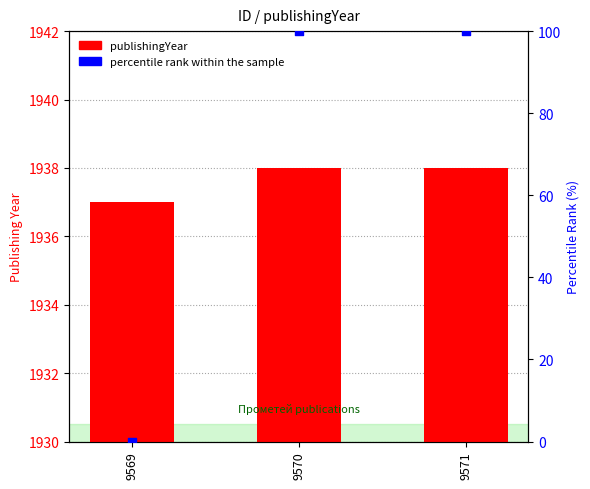

Is the value of percentile rank within the sample at 9569 greater than the value of publishingYear at 9569?

No